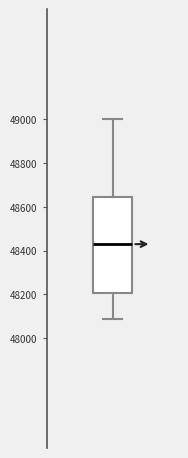

Read this box plot against the y-axis: the position of the median line, the range covered by the box, and the ends of both whiskers. The values are not printed on the chart, so give them approximately, as read against the axis.

median 48420, box 48200 to 48640, whiskers 48080 to 49000